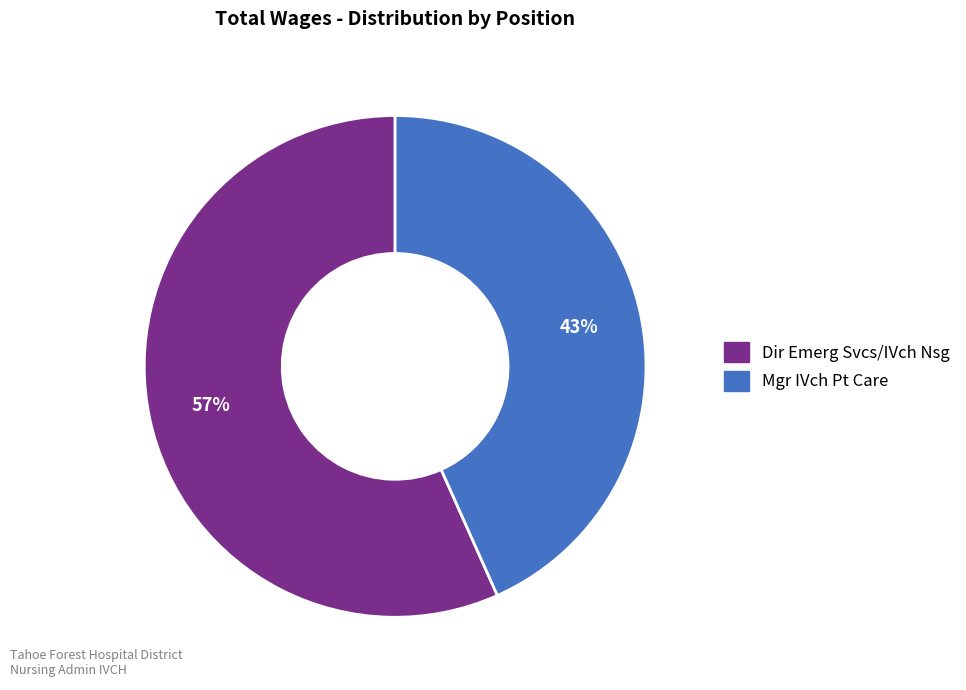

To the nearest percent, what is the average slice percentage?

50%